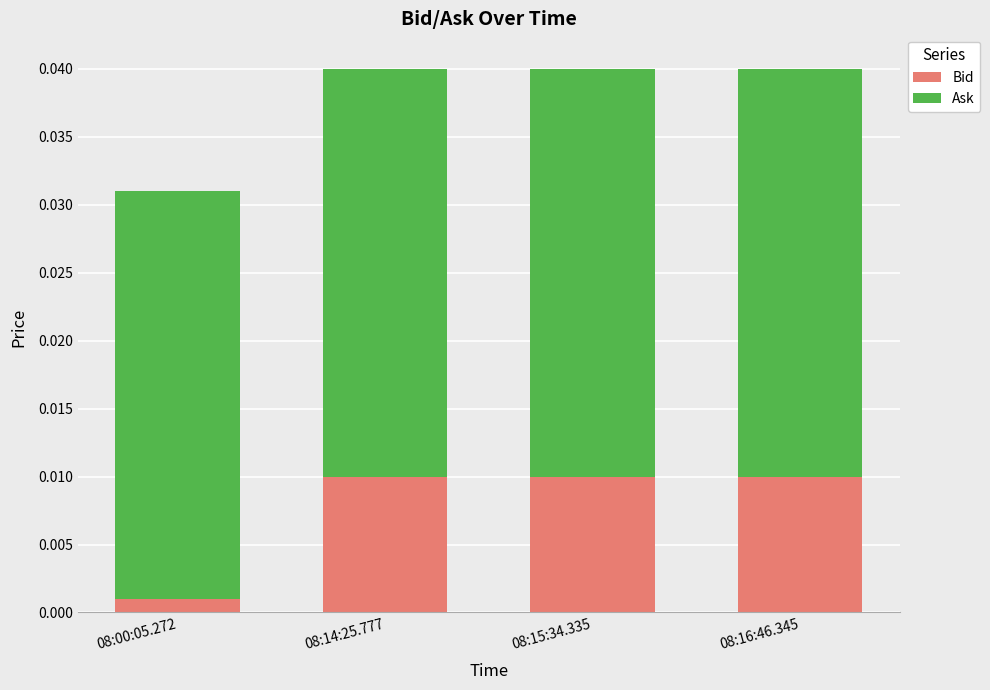

Which category has the lowest value in the Bid series?

08:00:05.272